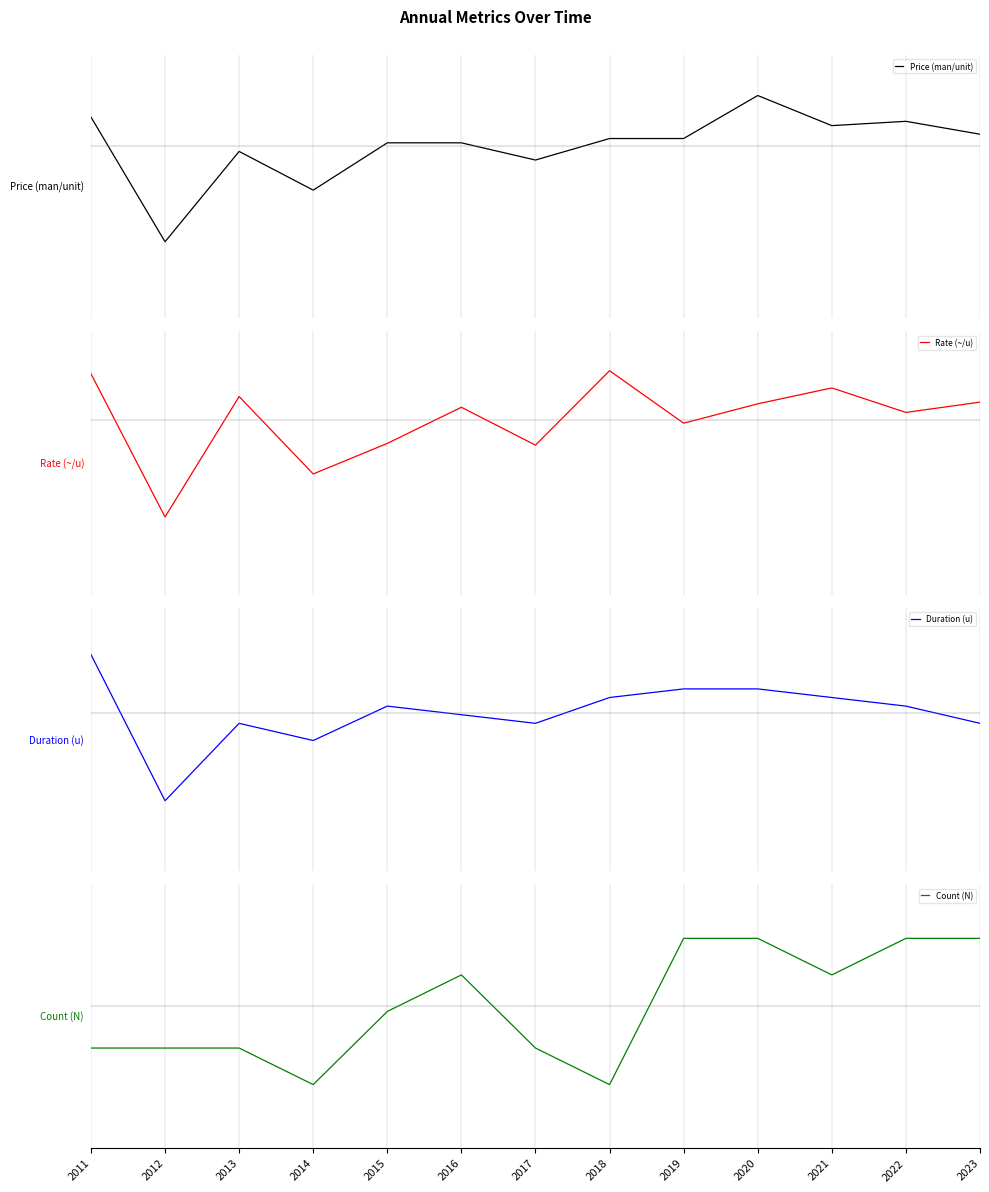

Is the value of Rate (~/u) at 2013 greater than the value of Price (man/unit) at 2012?

Yes